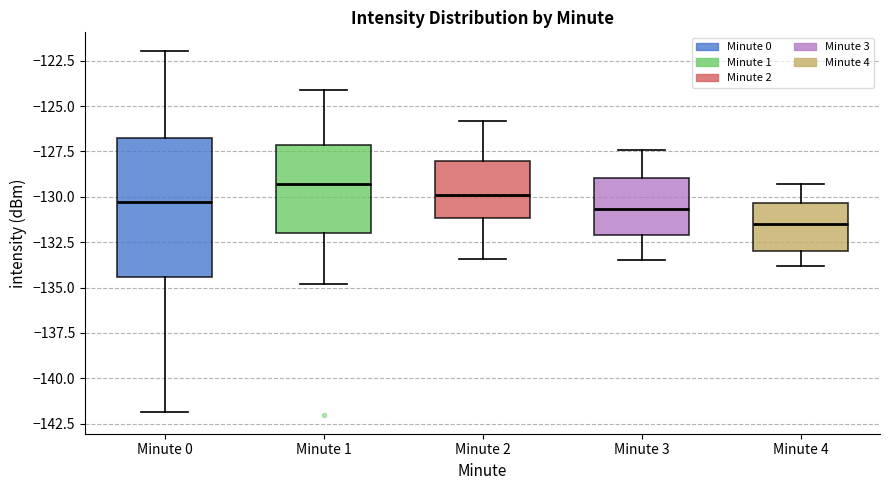

Which box has the highest median line?

Minute 1